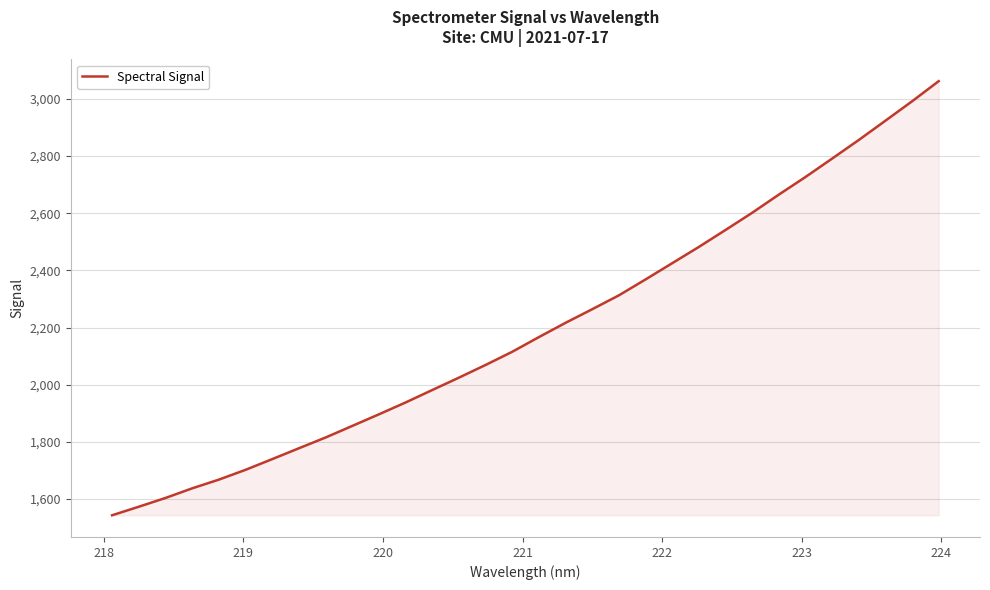

What is the maximum value shown in the chart?

3061.8